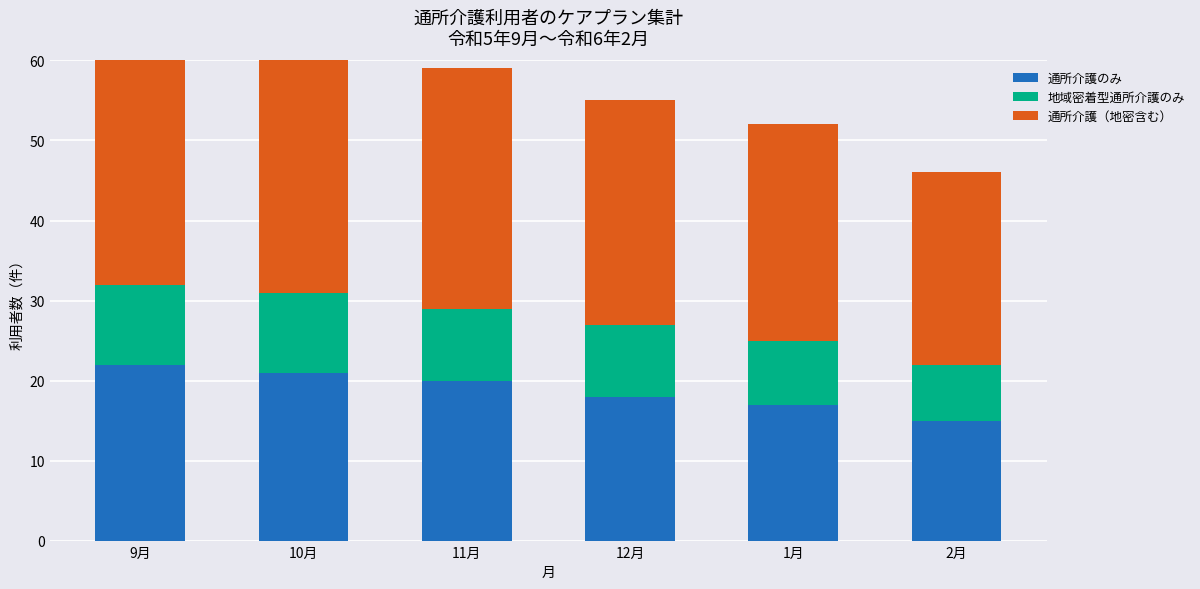

What is the average value of the 通所介護（地密含む） series?

29